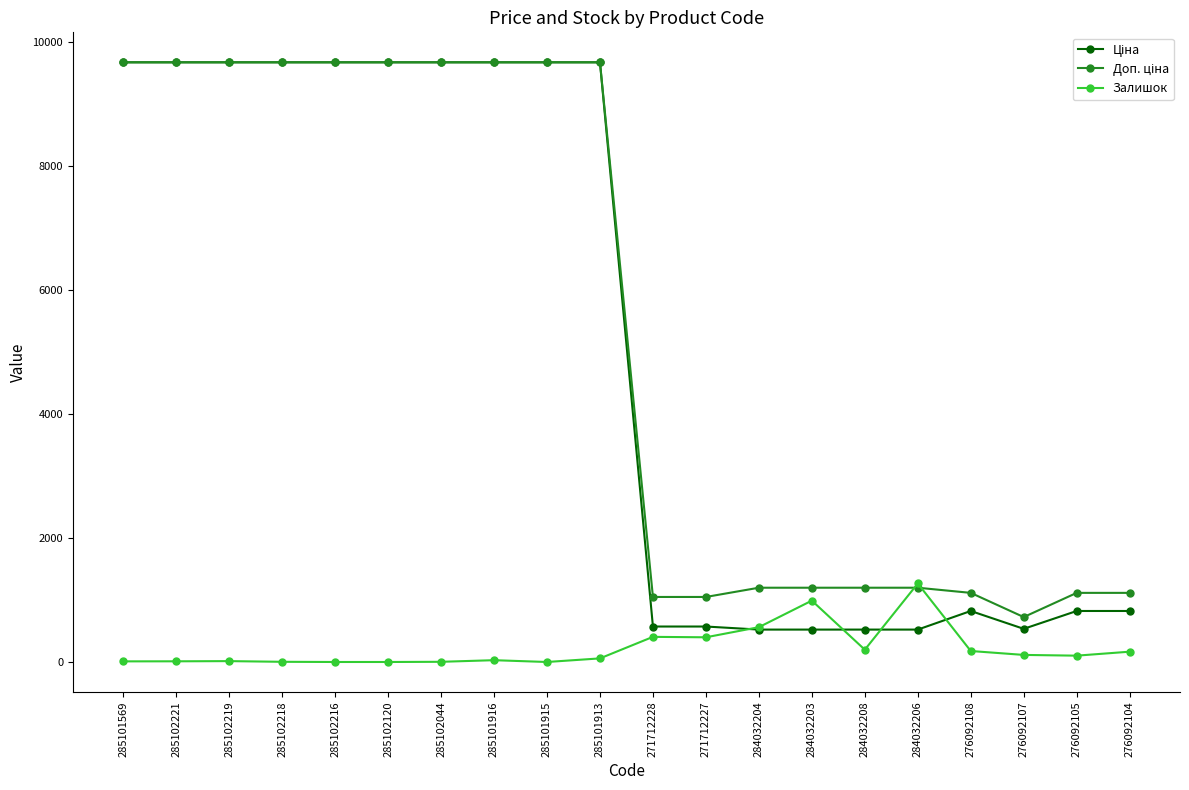

At which label does Залишок reach its peak?

284032206